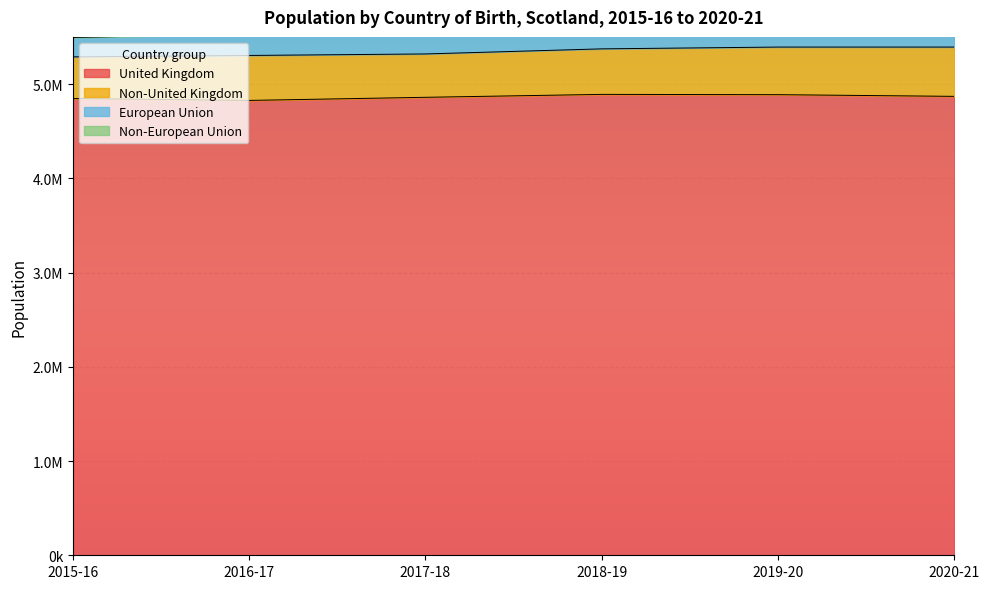

What is the difference between the United Kingdom values at 2020-21 and 2019-20?

18000